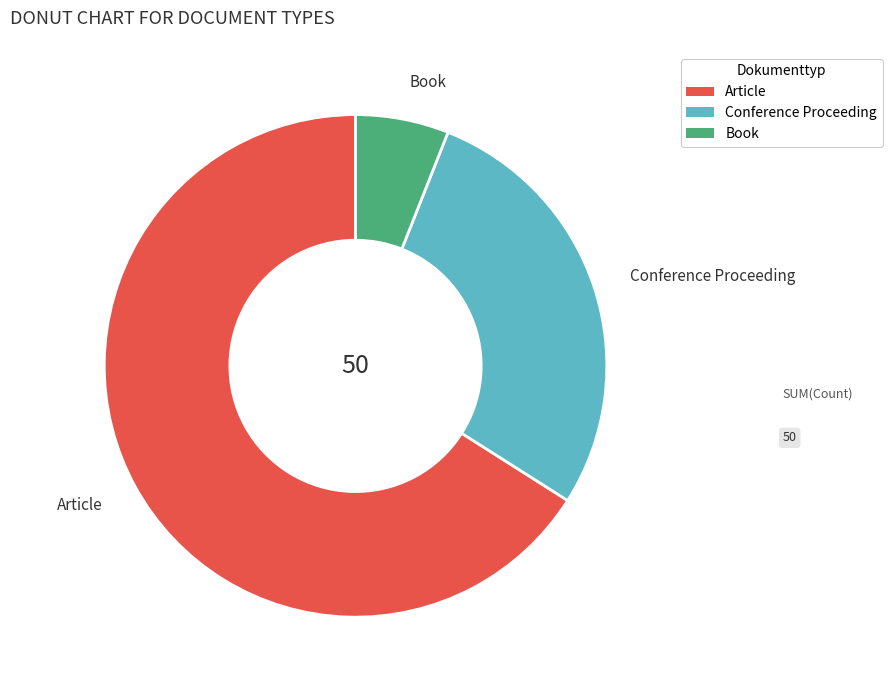

Is it true that Book is 6% of the pie?

True